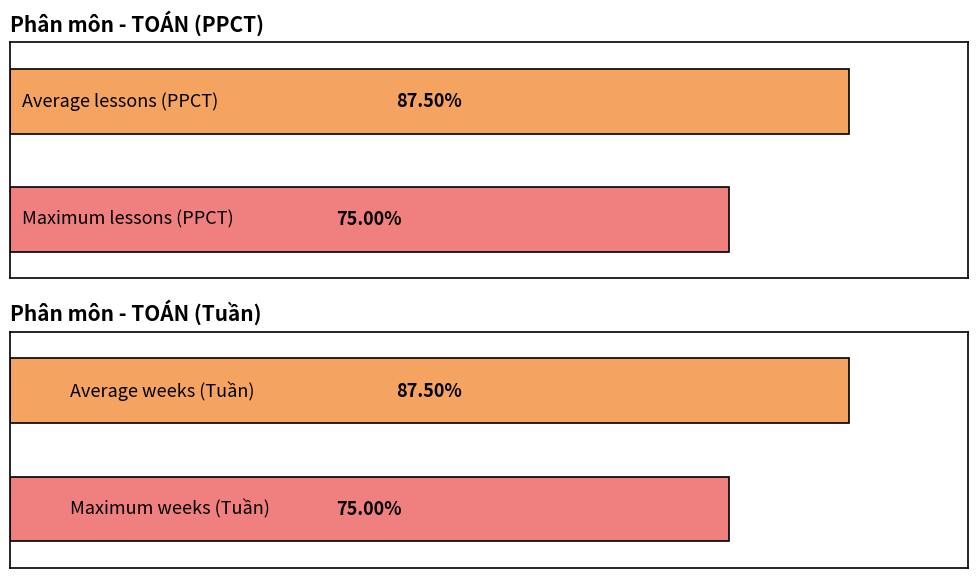

How many values in the Tuần series exceed 4?

2